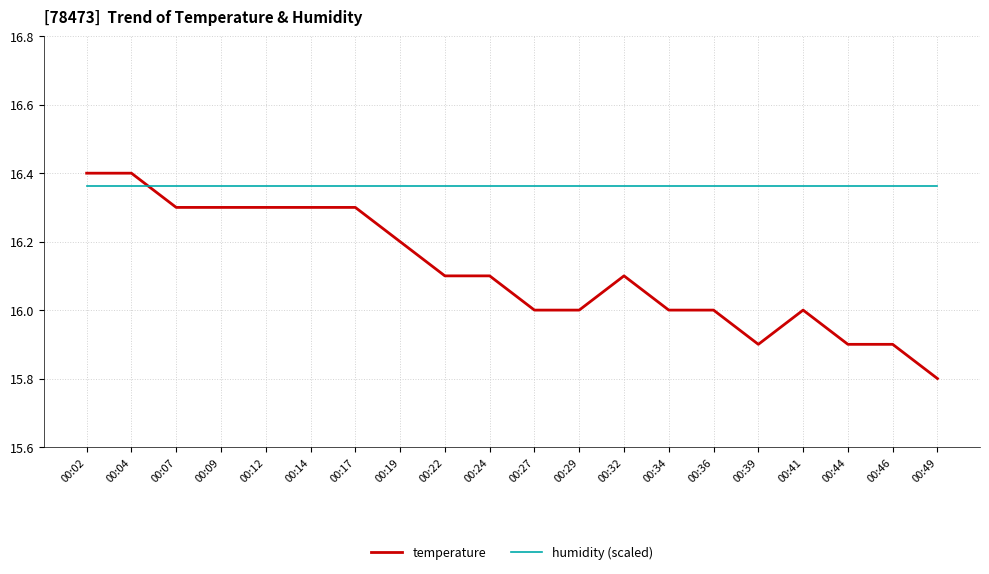

Rank the series by their maximum value, from lowest to highest.

humidity (scaled), temperature